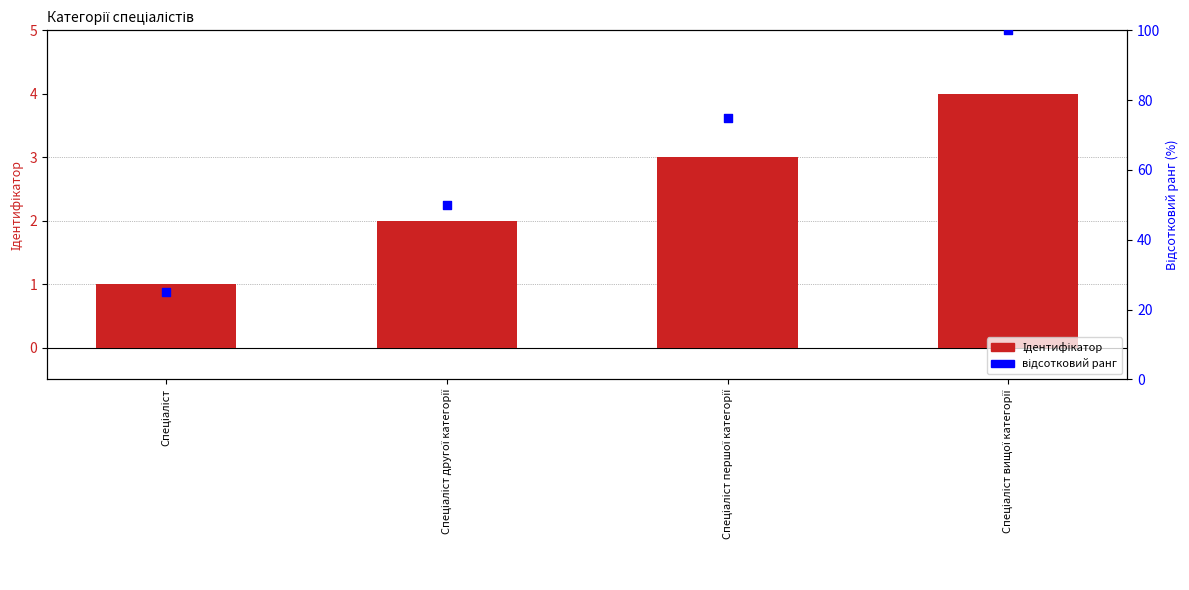

What is the total value across all series at Спеціаліст?

26